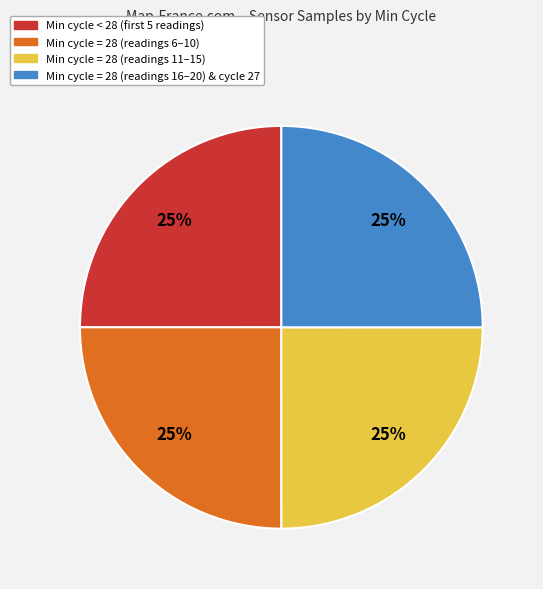

How many slices are in this pie chart?

4